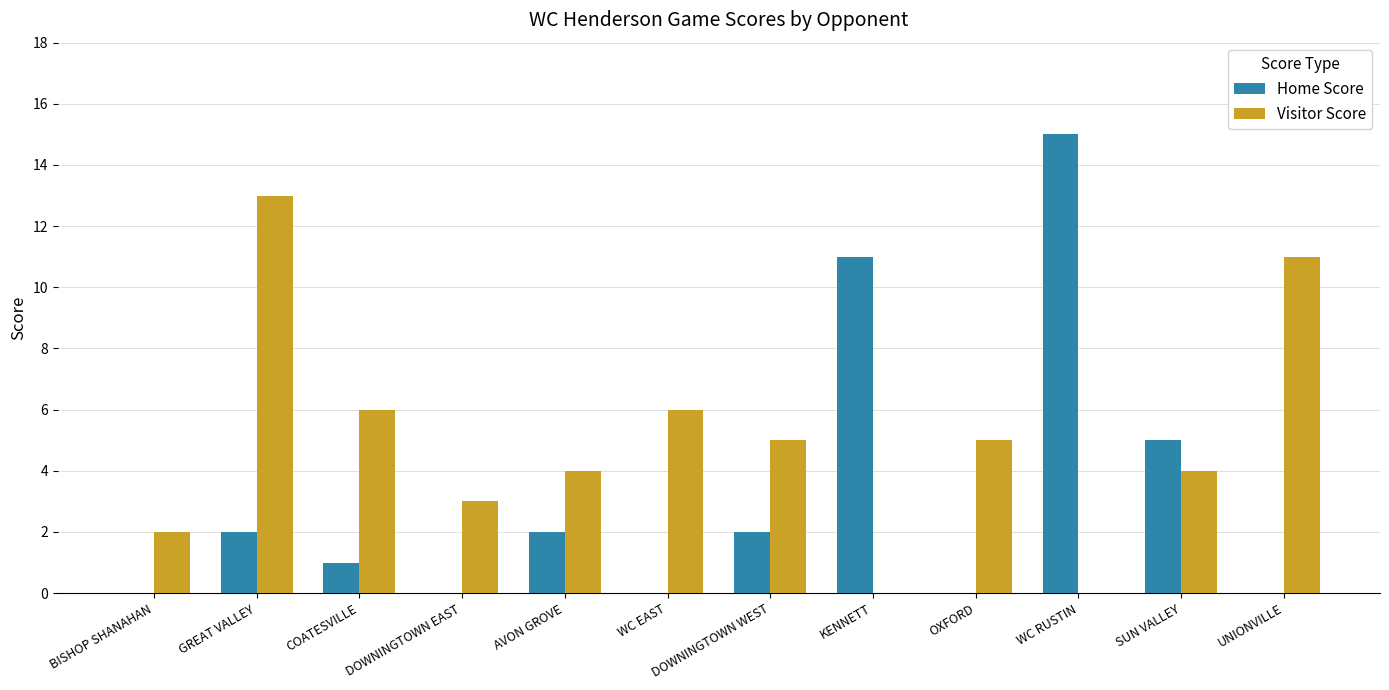

Which label corresponds to the largest value in the chart?

WC RUSTIN